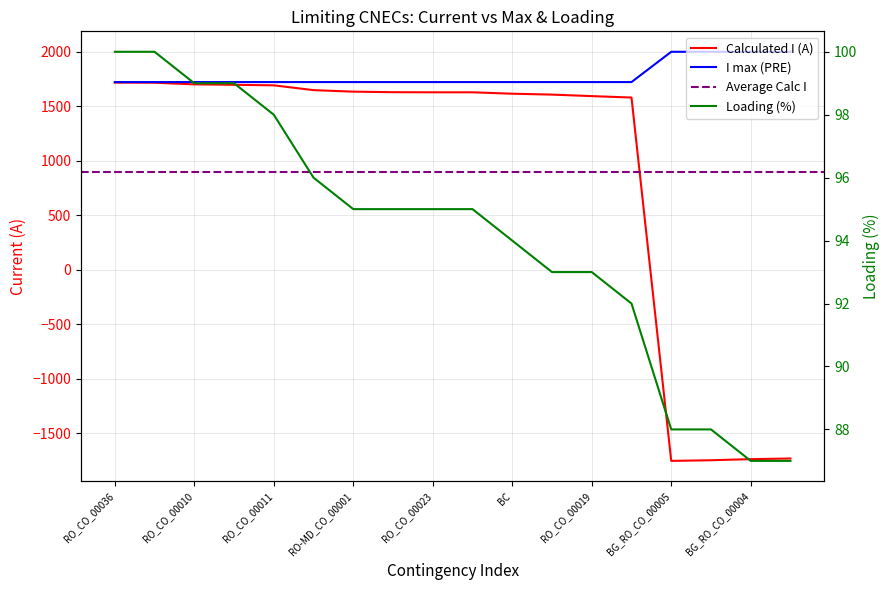

What position from the right is RO-BG_CO_00004?

1